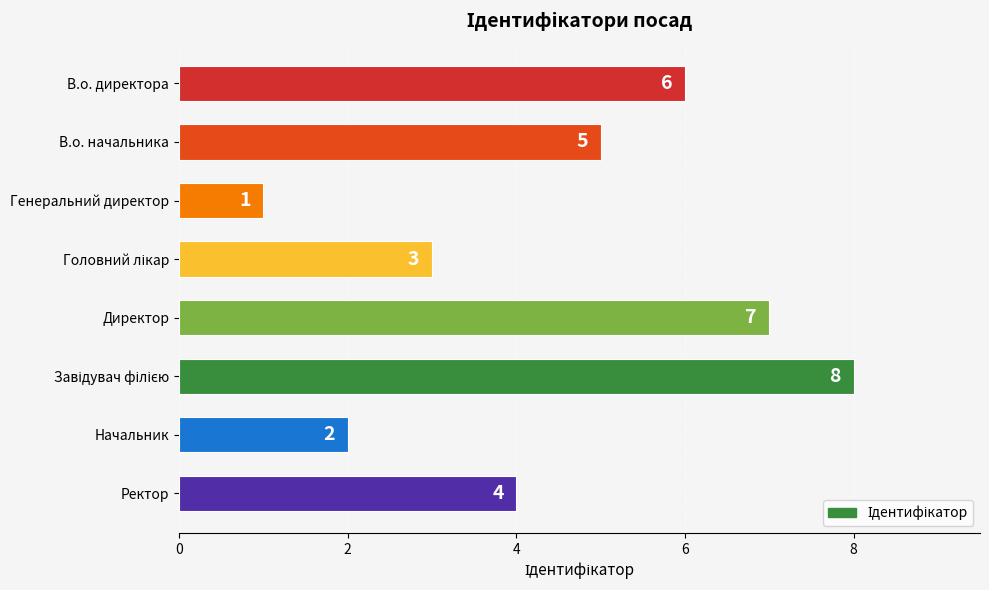

Is it true that the value at Директор is 2?

False